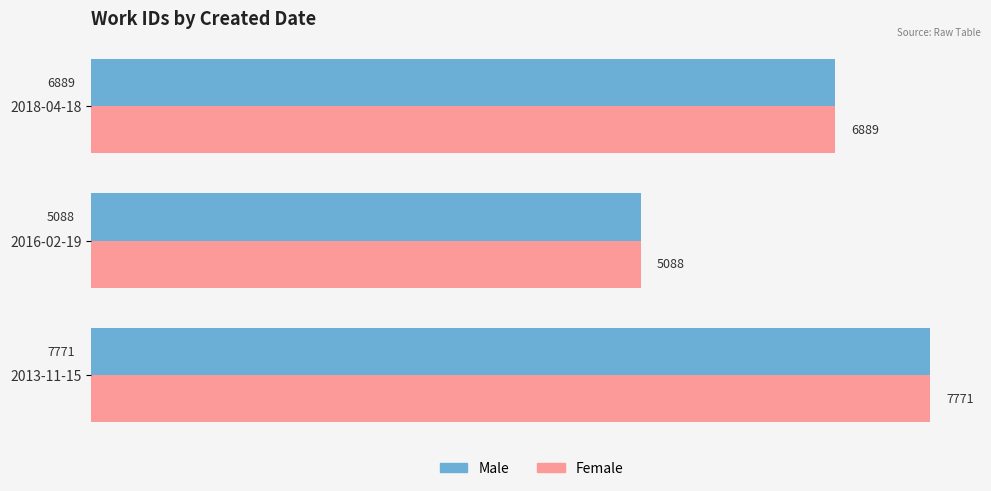

List the labels in order of Male value, largest first.

2013-11-15, 2018-04-18, 2016-02-19